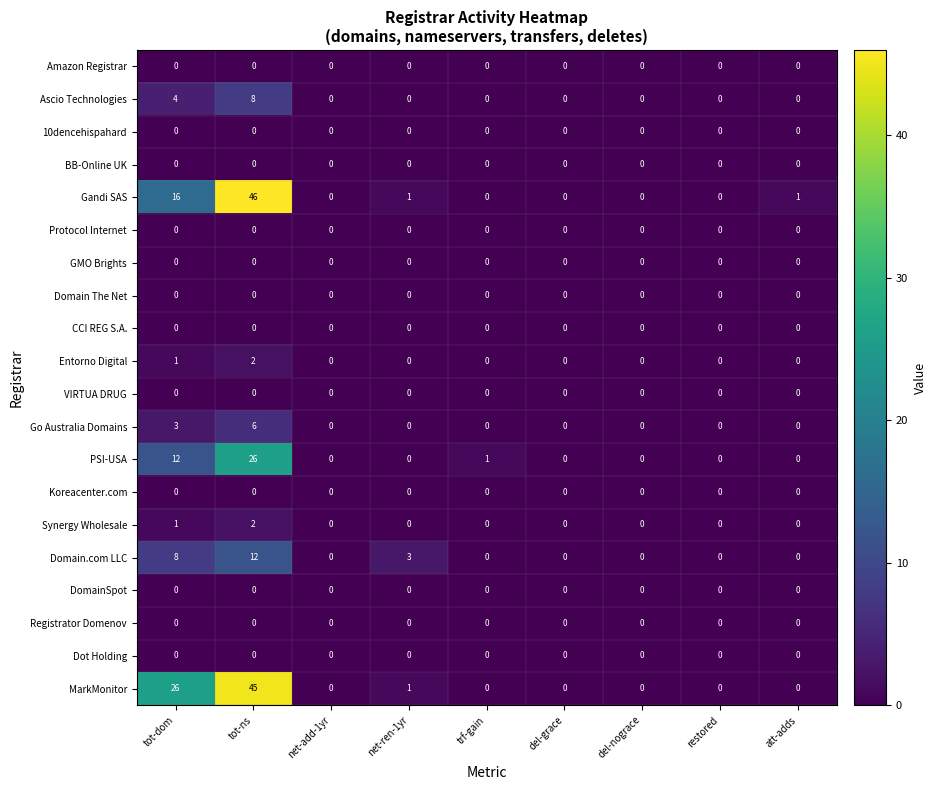

What is the total value across all series at tot-dom?

71